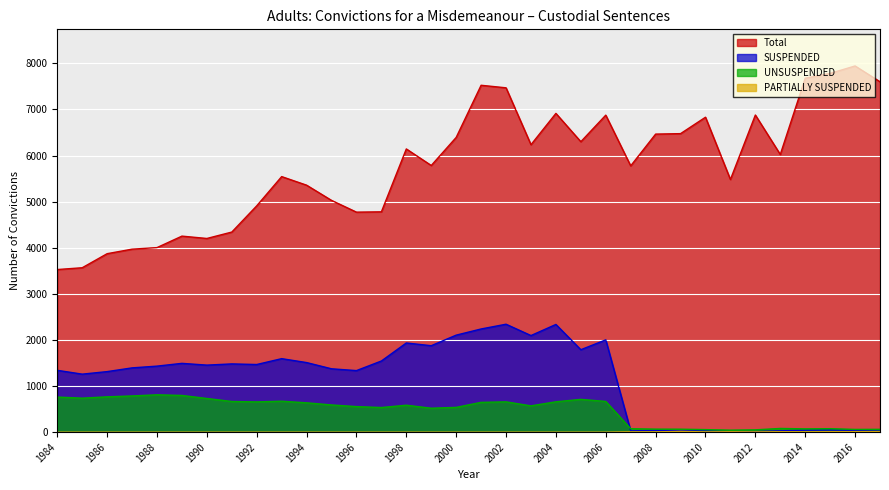

At how many categories does at least one series exceed 2045?

34